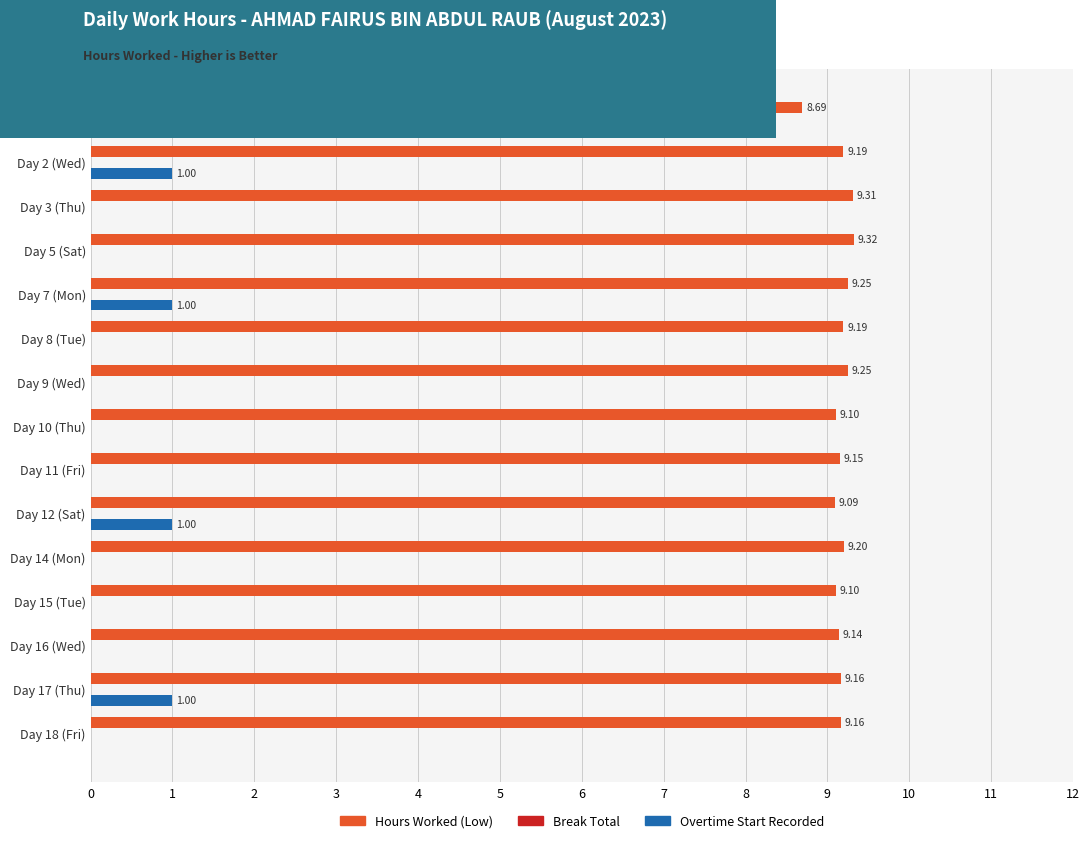

What is the sum of all Overtime Start Recorded values?

5.0